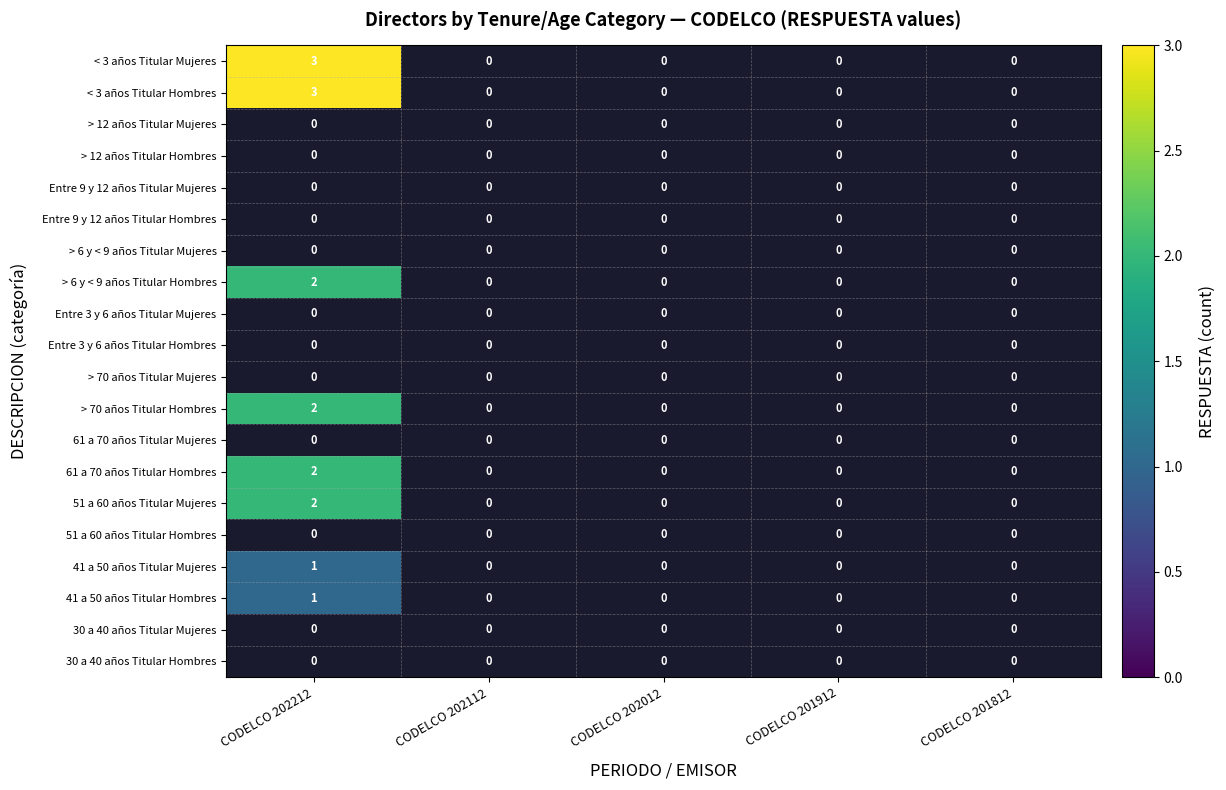

Between CODELCO 201912 and CODELCO 201812, which is larger?

CODELCO 201812